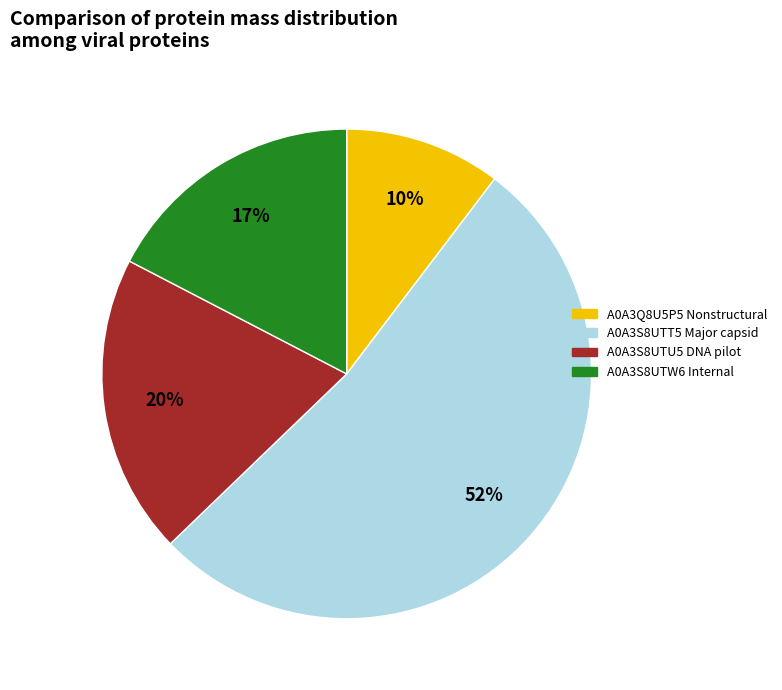

Which has a higher value, A0A3S8UTT5 Major capsid or A0A3Q8U5P5 Nonstructural?

A0A3S8UTT5 Major capsid